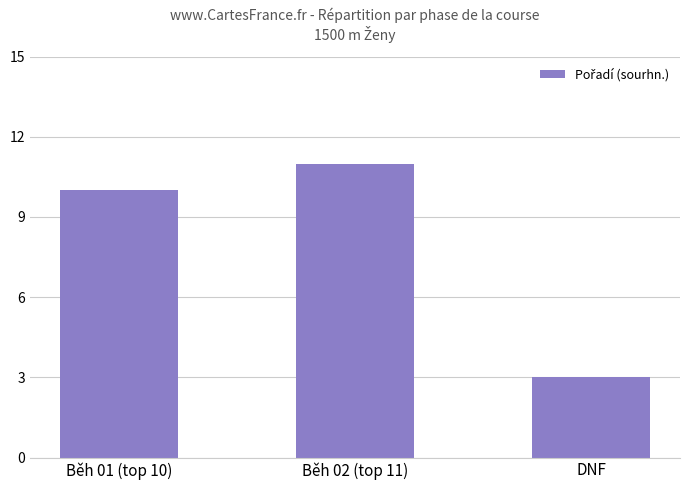

Count the number of data series in this chart.

1